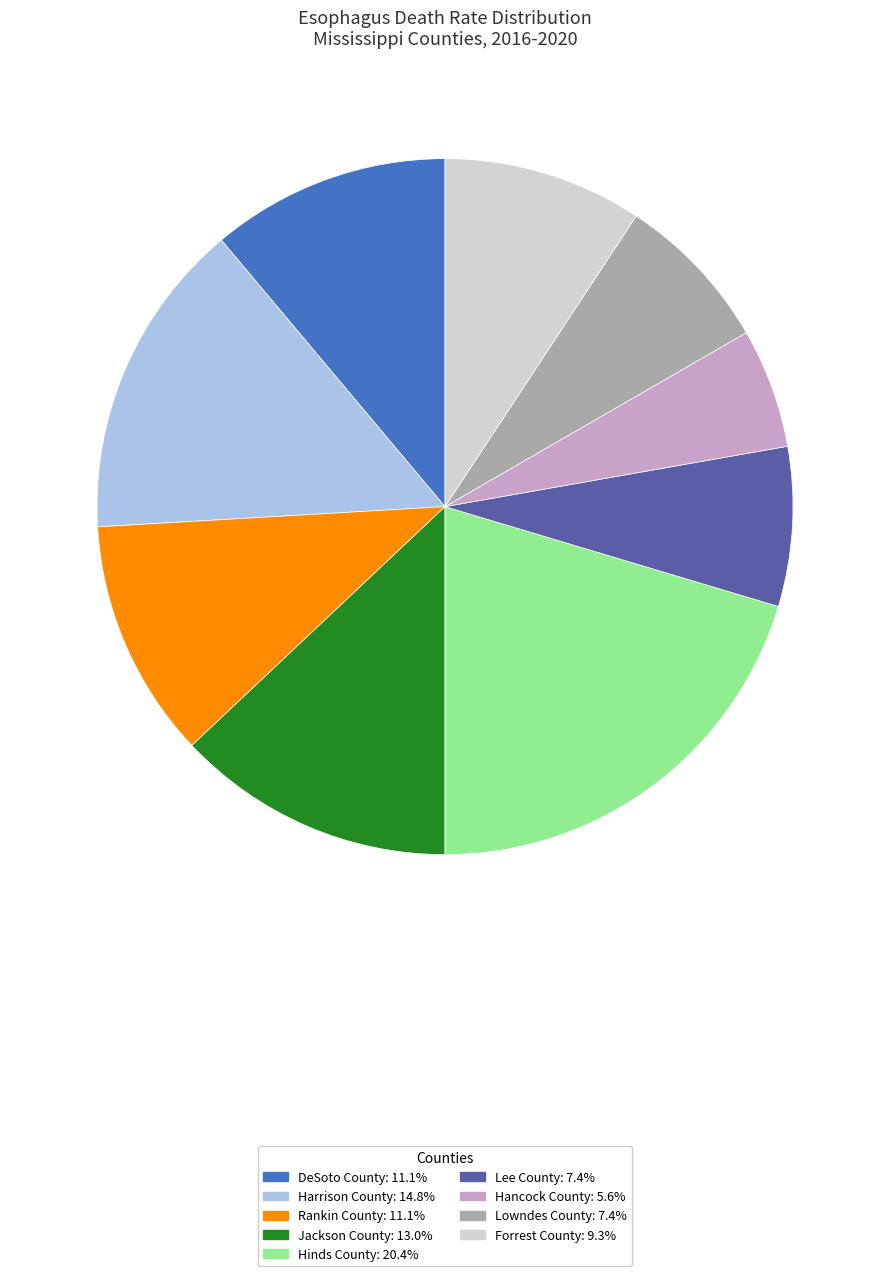

Does any single category account for the majority?

No